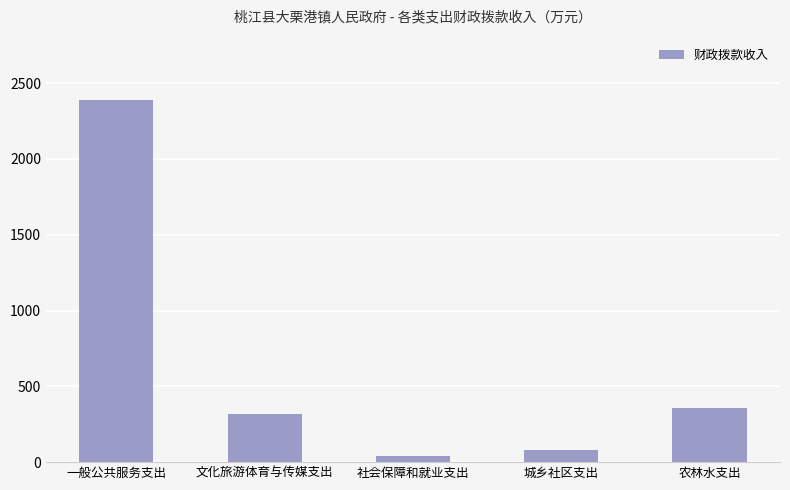

List the labels in order of value, largest first.

一般公共服务支出, 农林水支出, 文化旅游体育与传媒支出, 城乡社区支出, 社会保障和就业支出